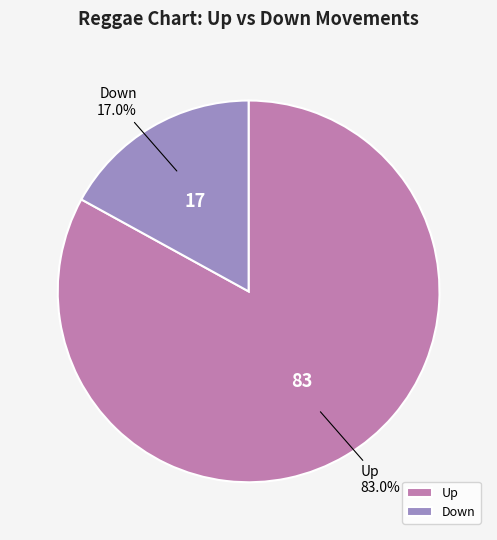

Which category has the biggest portion of the pie?

up